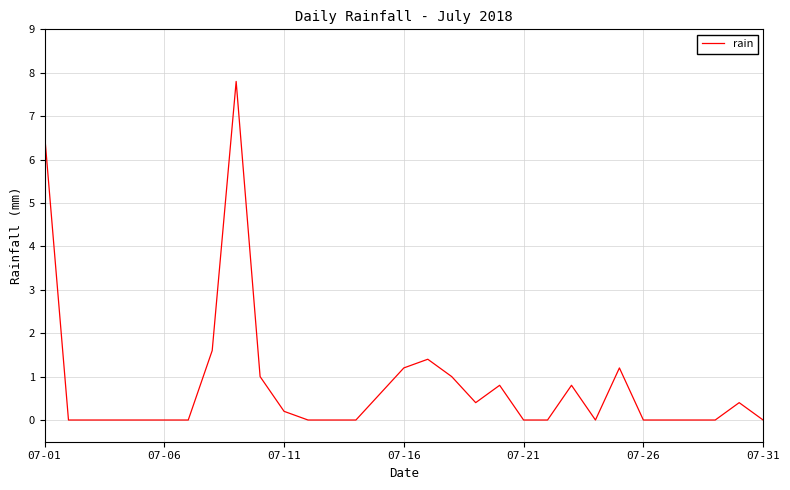

What is the maximum value shown in the chart?

7.8